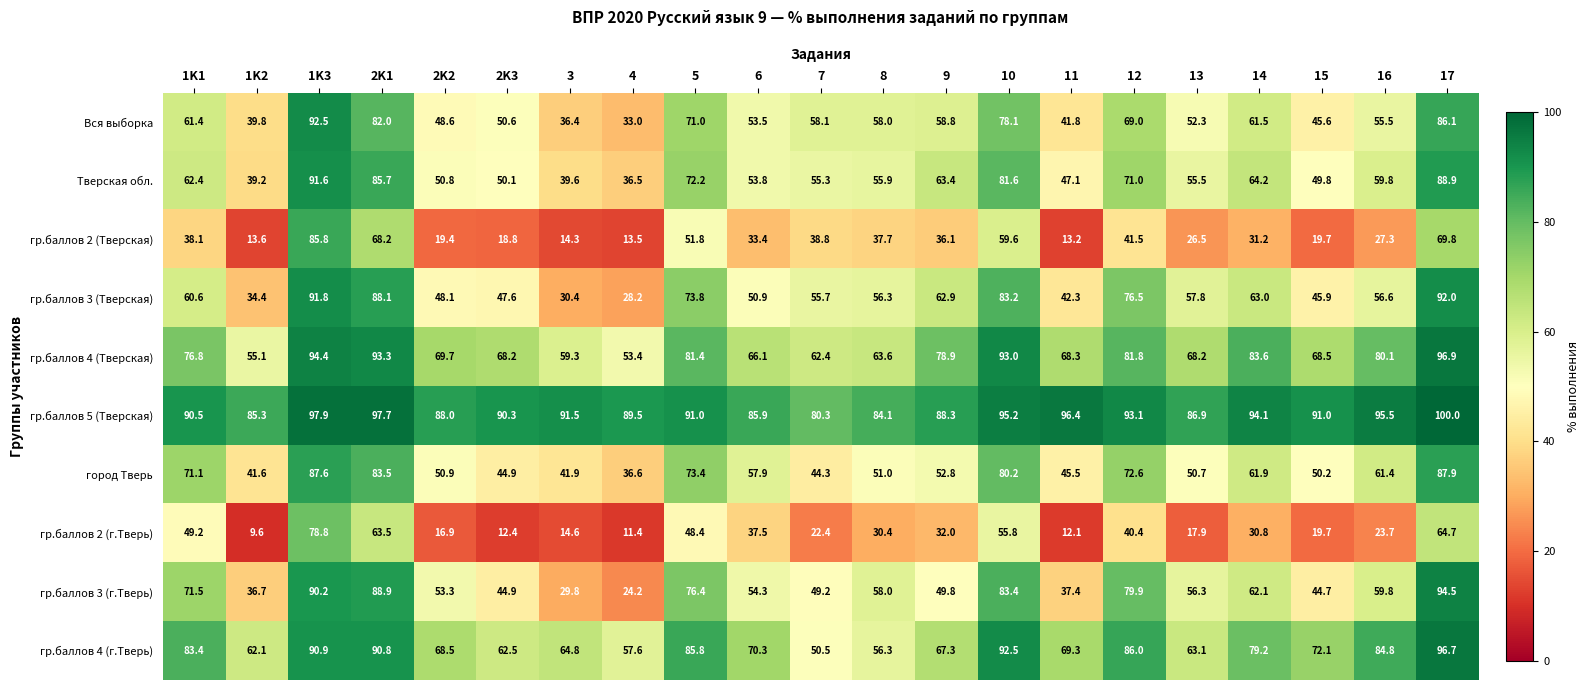

What is the greatest value displayed?

100.0